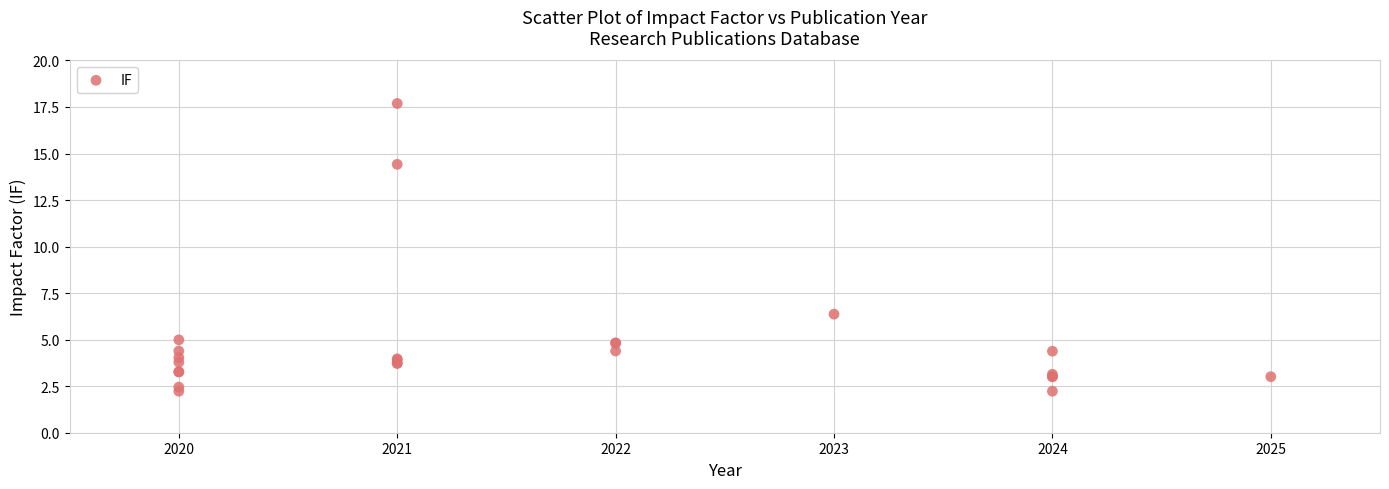

What Y value in the scatter plot is closest to 9?

6.4